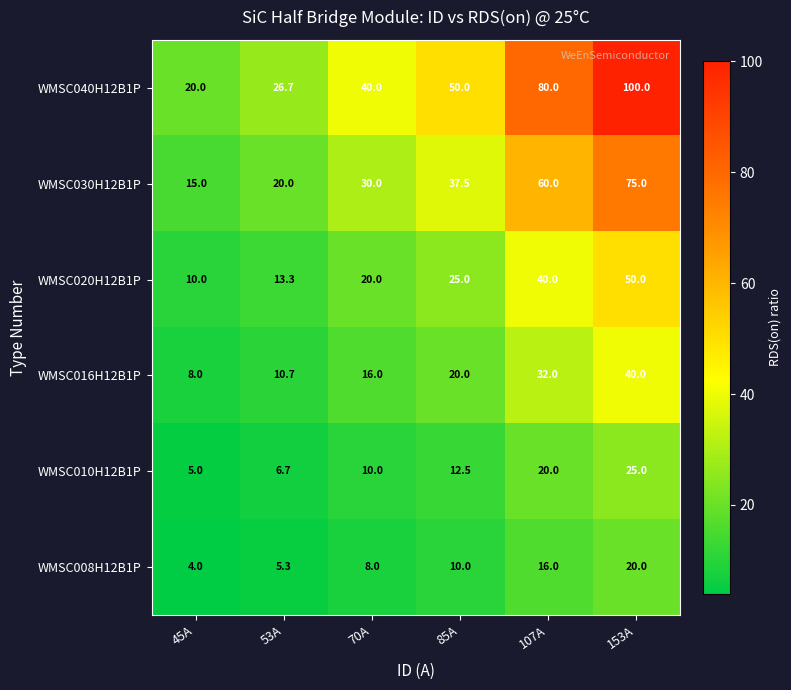

At which category is the sum across all series the highest?

153A